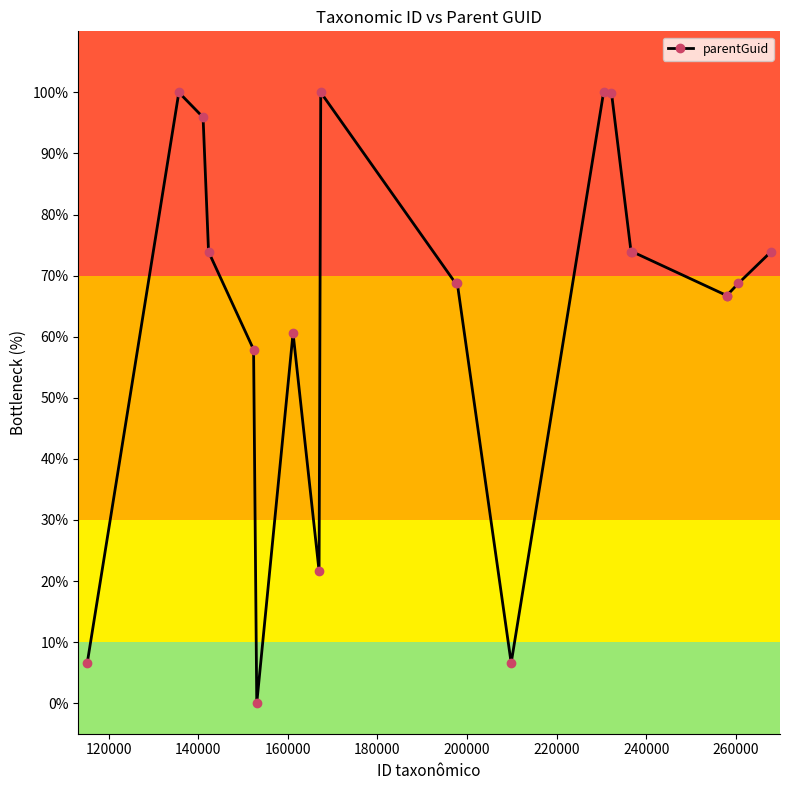

What is the sum of all values?

1284.6